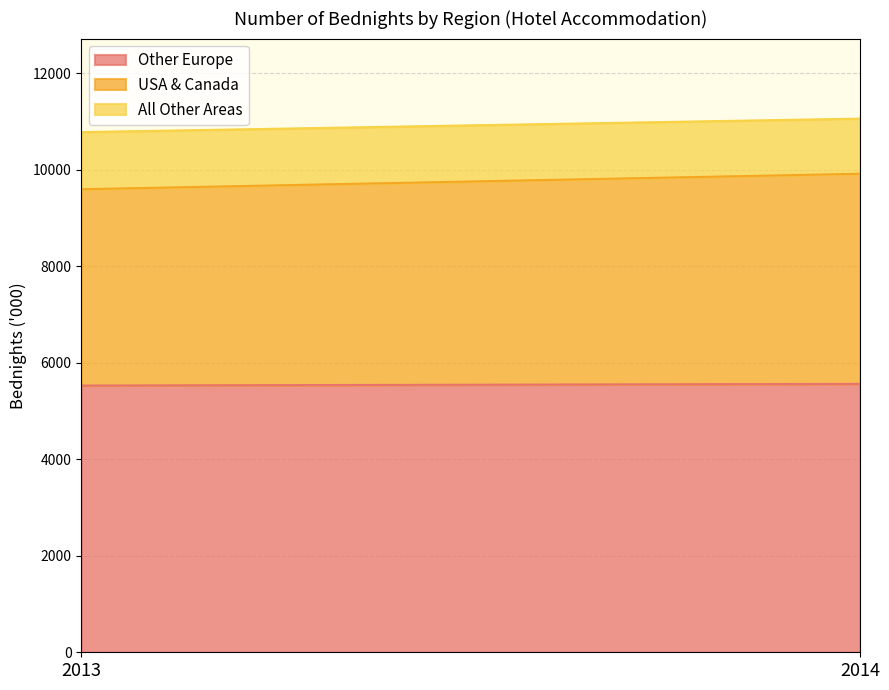

At 2014, list the series in order from largest to smallest.

Other Europe, USA & Canada, All Other Areas